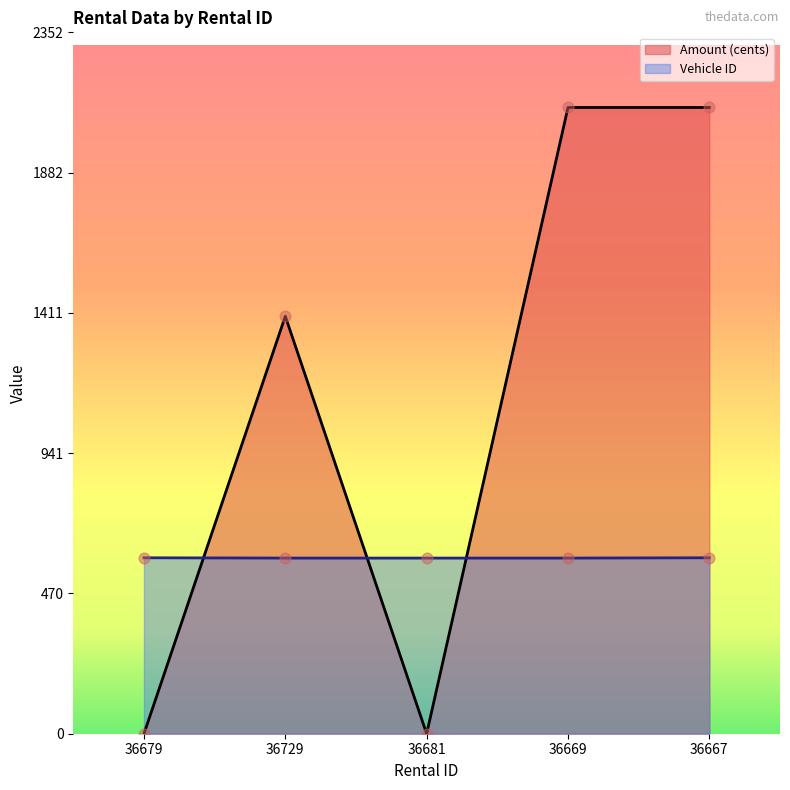

Which series reaches the minimum Y coordinate?

Amount (cents)